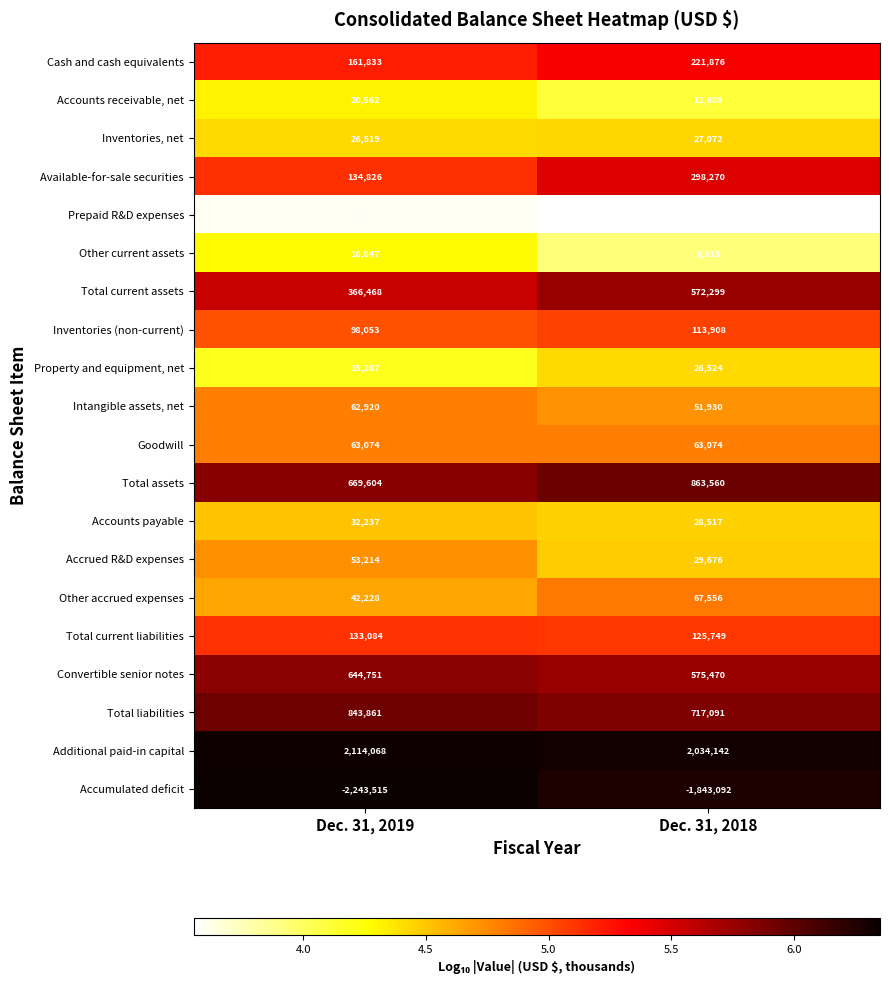

Which series has the widest spread of values?

Accumulated deficit